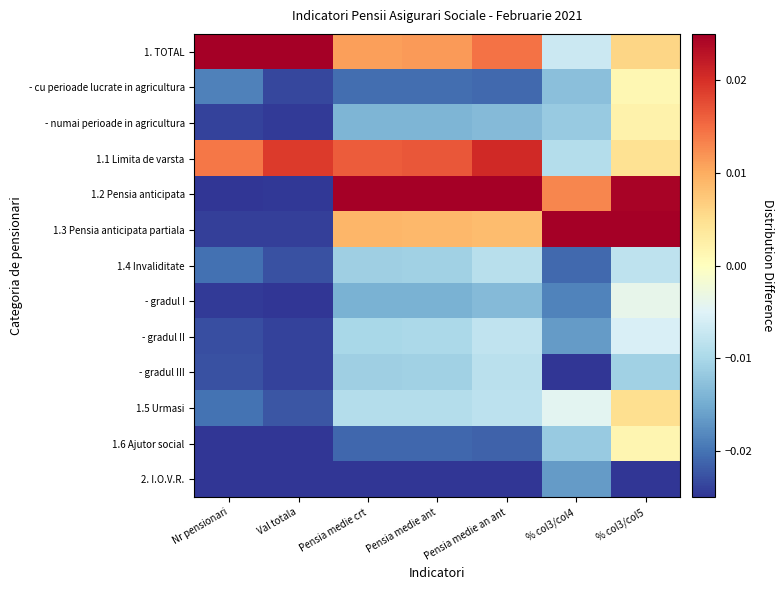

Reading left to right, extract all data points from this chart.

1. TOTAL: Nr pensionari=0.0	Val totala=0.0	Pensia medie crt=0.0	Pensia medie ant=0.0	Pensia medie an ant=0.0	% col3/col4=-0.0	% col3/col5=0.0
- cu perioade lucrate in agricultura: Nr pensionari=-0.0	Val totala=-0.0	Pensia medie crt=-0.0	Pensia medie ant=-0.0	Pensia medie an ant=-0.0	% col3/col4=-0.0	% col3/col5=0.0
- numai perioade in agricultura: Nr pensionari=-0.0	Val totala=-0.0	Pensia medie crt=-0.0	Pensia medie ant=-0.0	Pensia medie an ant=-0.0	% col3/col4=-0.0	% col3/col5=0.0
1.1 Limita de varsta: Nr pensionari=0.0	Val totala=0.0	Pensia medie crt=0.0	Pensia medie ant=0.0	Pensia medie an ant=0.0	% col3/col4=-0.0	% col3/col5=0.0
1.2 Pensia anticipata: Nr pensionari=-0.0	Val totala=-0.0	Pensia medie crt=0.0	Pensia medie ant=0.0	Pensia medie an ant=0.0	% col3/col4=0.0	% col3/col5=0.0
1.3 Pensia anticipata partiala: Nr pensionari=-0.0	Val totala=-0.0	Pensia medie crt=0.0	Pensia medie ant=0.0	Pensia medie an ant=0.0	% col3/col4=0.0	% col3/col5=0.0
1.4 Invaliditate: Nr pensionari=-0.0	Val totala=-0.0	Pensia medie crt=-0.0	Pensia medie ant=-0.0	Pensia medie an ant=-0.0	% col3/col4=-0.0	% col3/col5=-0.0
- gradul I: Nr pensionari=-0.0	Val totala=-0.0	Pensia medie crt=-0.0	Pensia medie ant=-0.0	Pensia medie an ant=-0.0	% col3/col4=-0.0	% col3/col5=-0.0
- gradul II: Nr pensionari=-0.0	Val totala=-0.0	Pensia medie crt=-0.0	Pensia medie ant=-0.0	Pensia medie an ant=-0.0	% col3/col4=-0.0	% col3/col5=-0.0
- gradul III: Nr pensionari=-0.0	Val totala=-0.0	Pensia medie crt=-0.0	Pensia medie ant=-0.0	Pensia medie an ant=-0.0	% col3/col4=-0.0	% col3/col5=-0.0
1.5 Urmasi: Nr pensionari=-0.0	Val totala=-0.0	Pensia medie crt=-0.0	Pensia medie ant=-0.0	Pensia medie an ant=-0.0	% col3/col4=-0.0	% col3/col5=0.0
1.6 Ajutor social: Nr pensionari=-0.0	Val totala=-0.0	Pensia medie crt=-0.0	Pensia medie ant=-0.0	Pensia medie an ant=-0.0	% col3/col4=-0.0	% col3/col5=0.0
2. I.O.V.R.: Nr pensionari=-0.0	Val totala=-0.0	Pensia medie crt=-0.0	Pensia medie ant=-0.0	Pensia medie an ant=-0.0	% col3/col4=-0.0	% col3/col5=-0.0